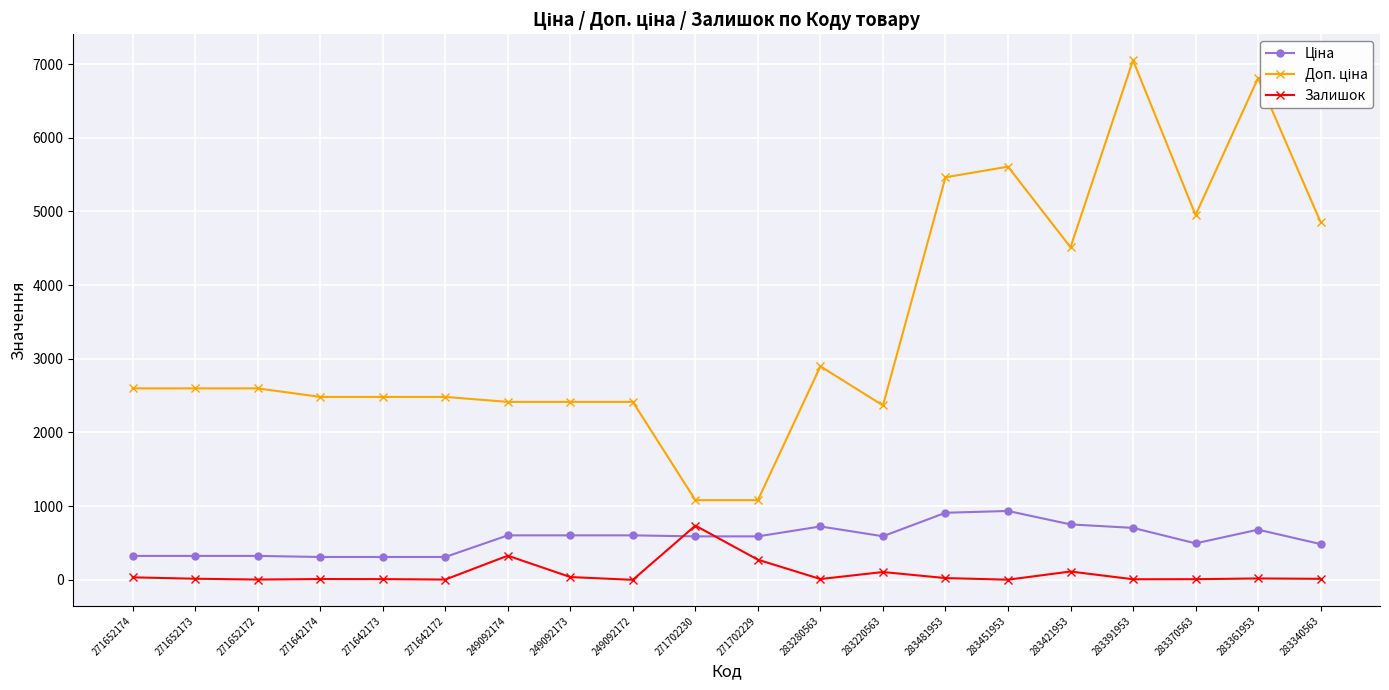

Which category has the highest value across all series?

283391953